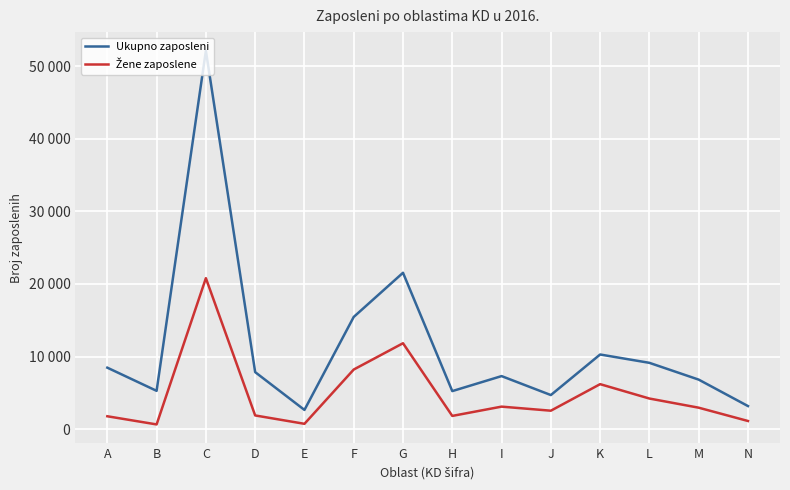

Rank the series by their average value, from lowest to highest.

Žene zaposlene, Ukupno zaposleni